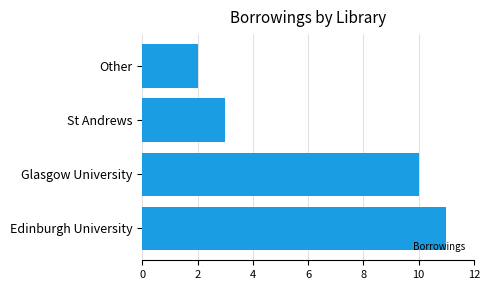

List the labels in order of value, largest first.

Edinburgh University, Glasgow University, St Andrews, Other